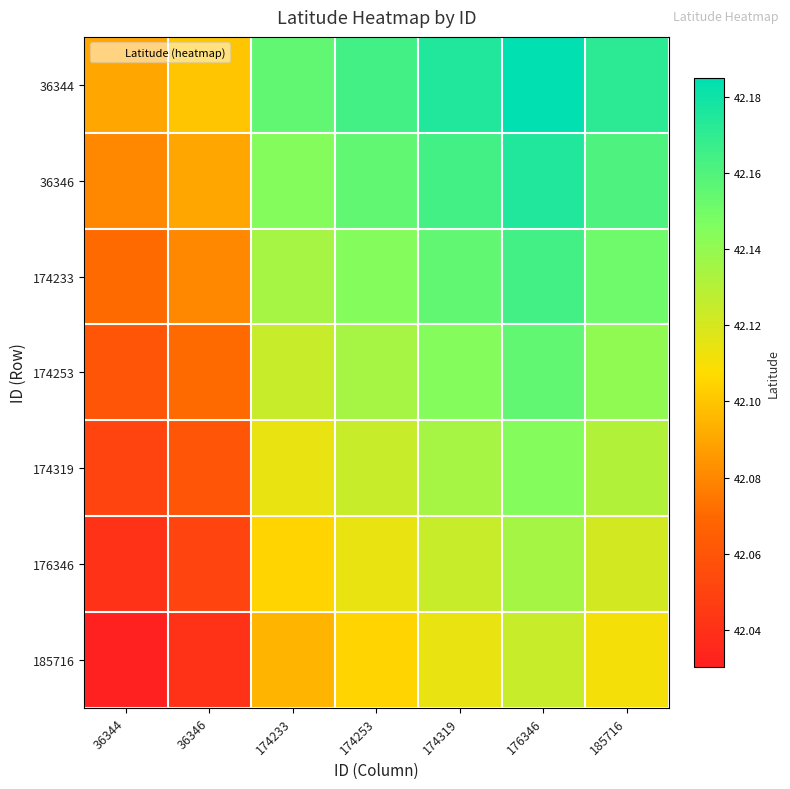

At how many categories does at least one series exceed 42?

7